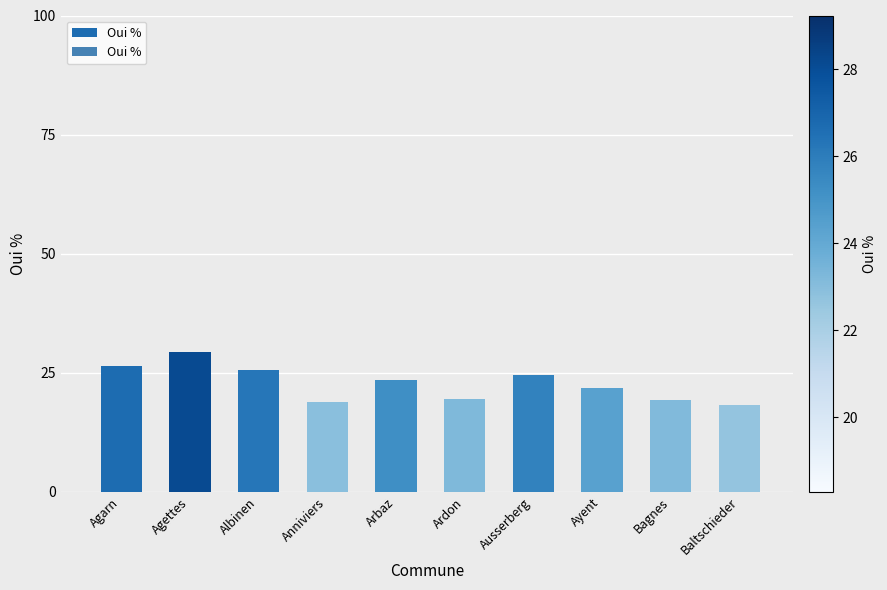

The value at Agarn is 34.3. True or false?

False